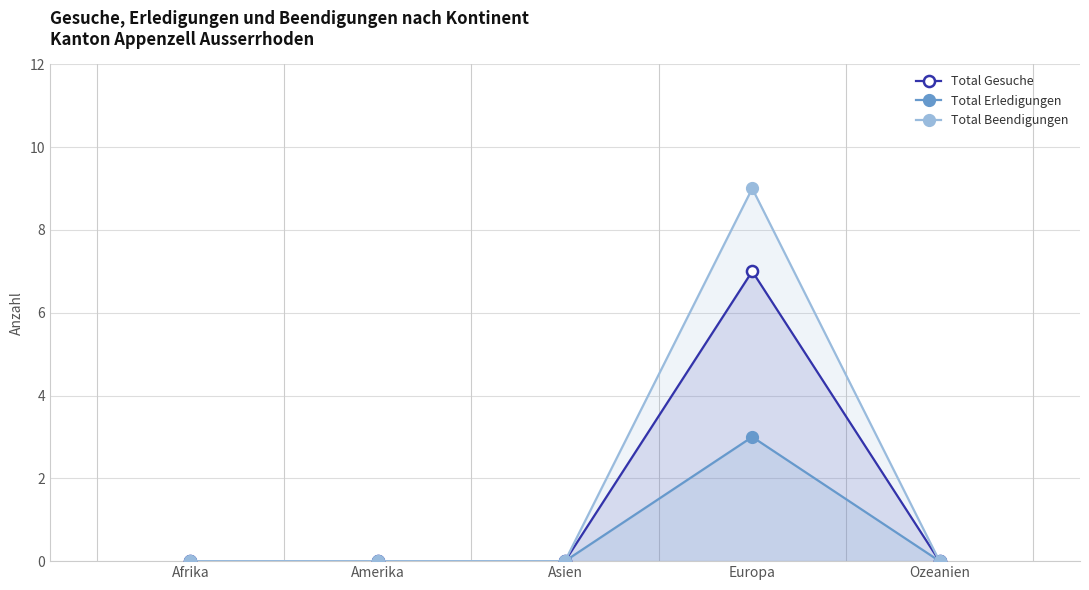

The value of Total Gesuche at Ozeanien is 0. True or false?

True